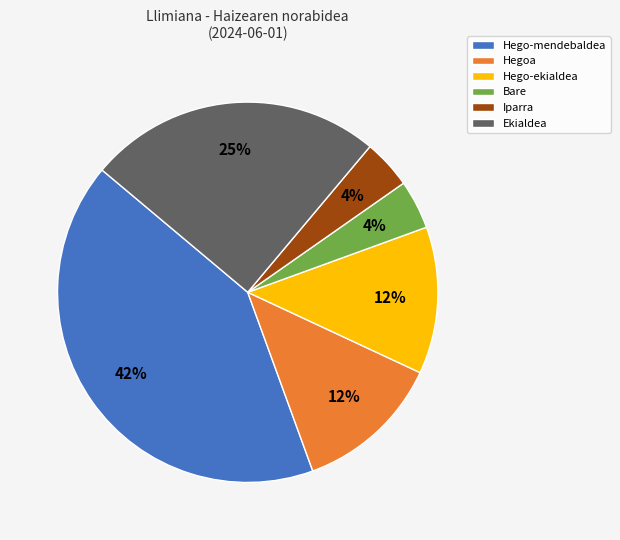

Approximately how many times larger is the value at Hego-mendebaldea compared to Ekialdea?

1.7